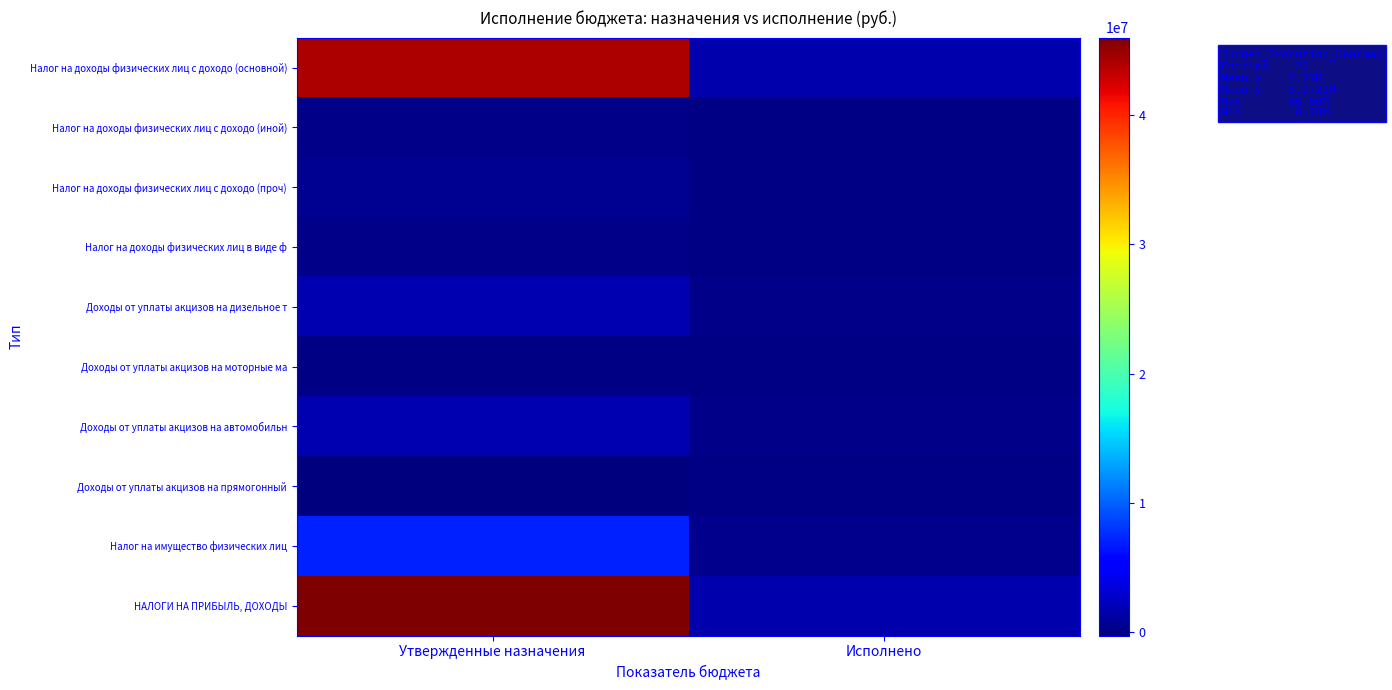

Rank the series by their maximum value, from lowest to highest.

Доходы от уплаты акцизов на прямогонный, Доходы от уплаты акцизов на моторные ма, Налог на доходы физических лиц в виде ф, Налог на доходы физических лиц с доходо (иной), Налог на доходы физических лиц с доходо (проч), Доходы от уплаты акцизов на дизельное т, Доходы от уплаты акцизов на автомобильн, Налог на имущество физических лиц, Налог на доходы физических лиц с доходо (основной), НАЛОГИ НА ПРИБЫЛЬ, ДОХОДЫ